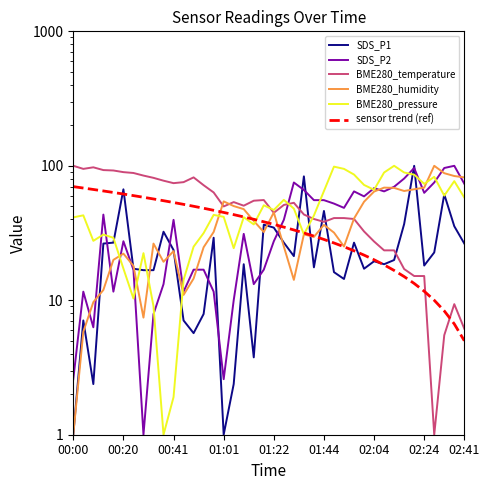

What is the difference between the highest and lowest values at 00:00?

99.0